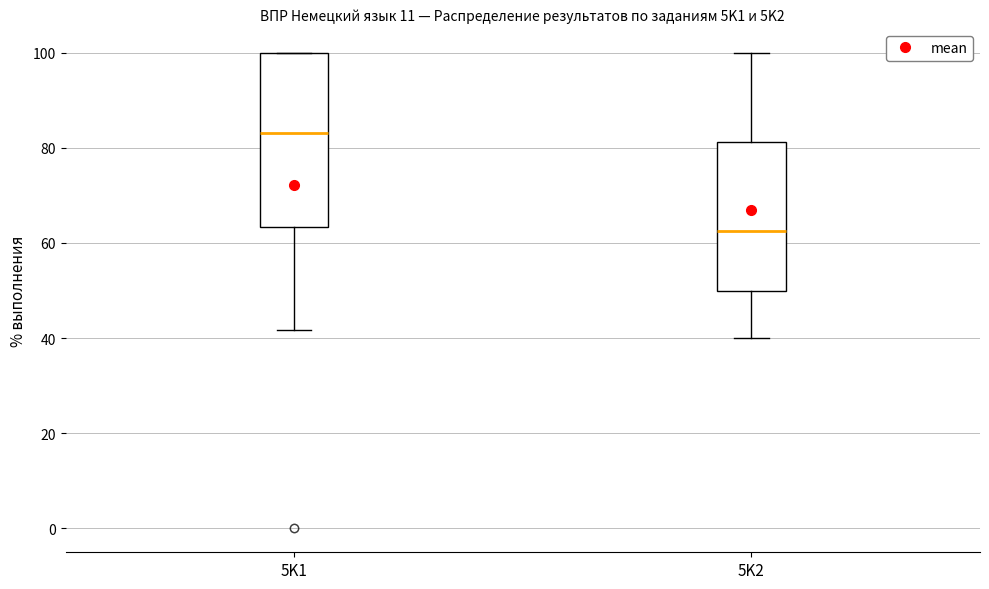

Comparing the boxes themselves (not the whiskers), which one is the tallest?

5K1